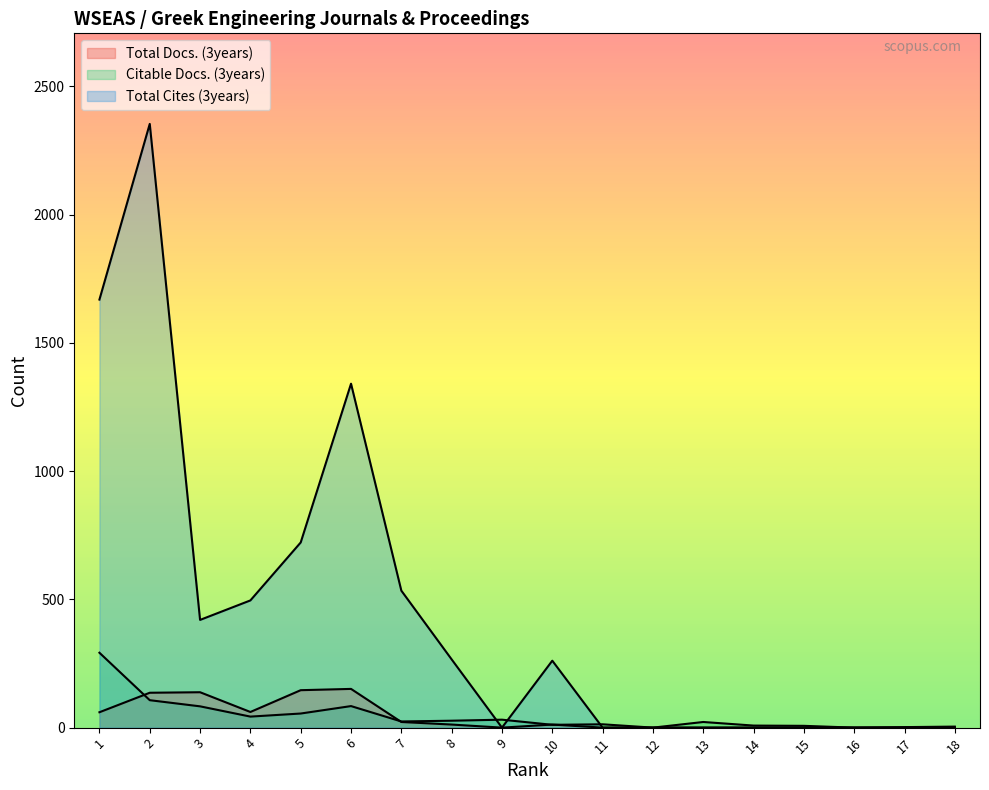

Which series has the largest total across all categories?

Total Cites (3years)